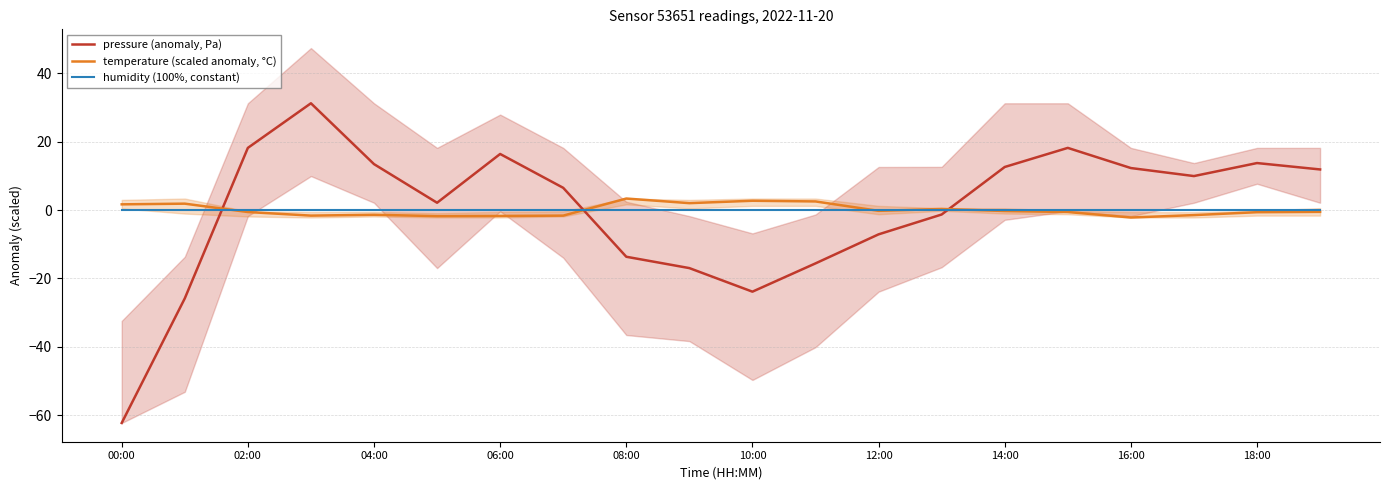

Read the temperature (scaled anomaly, °C) value at 18:00.

-0.6